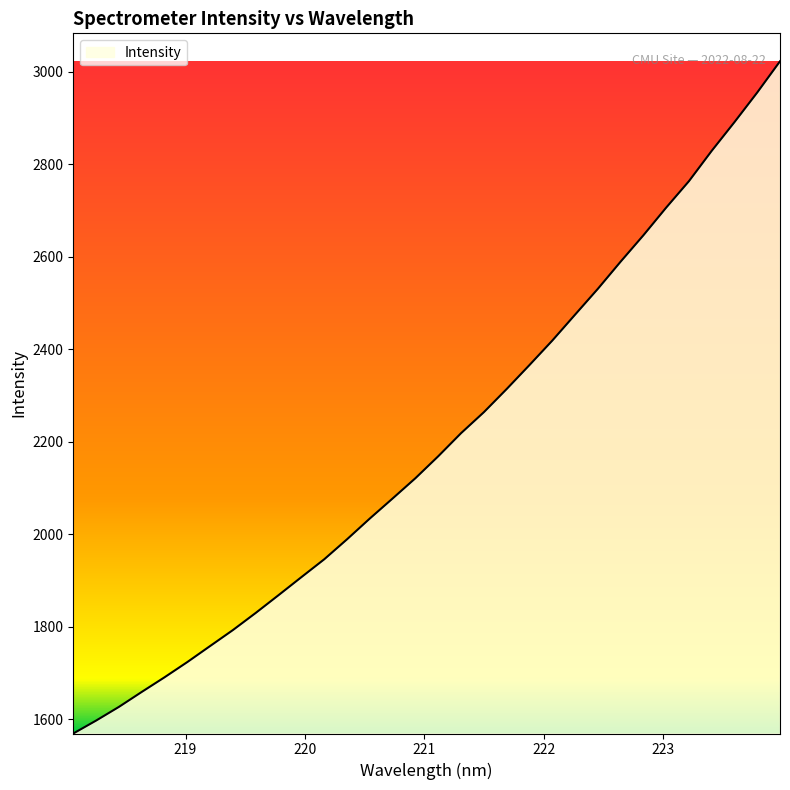

Count the number of values greater than 2168.

16